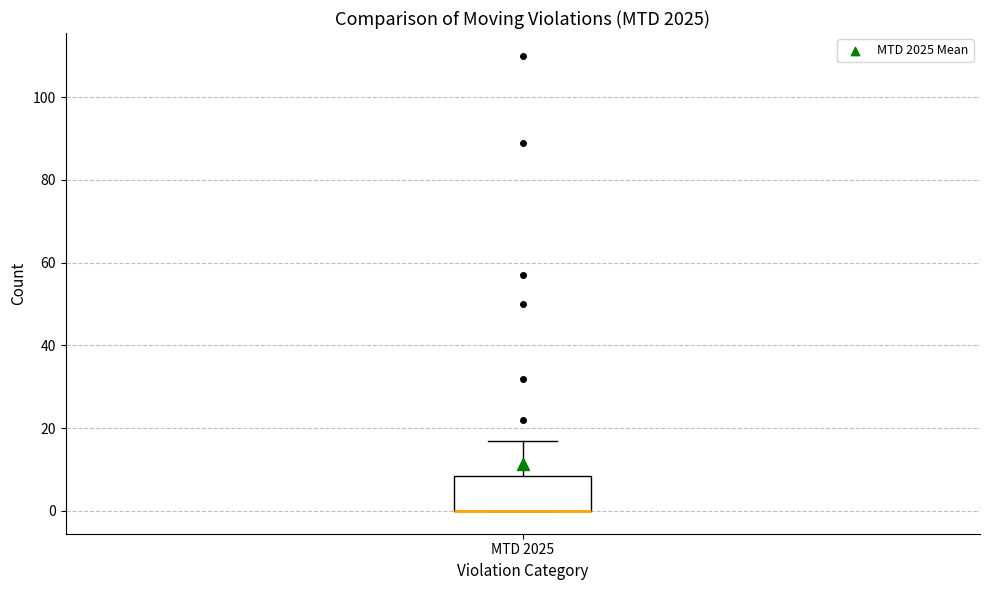

Where is the lower edge of the box for MTD 2025 on the y-axis? The values are not printed on the chart, so give them approximately, as read against the axis.

0